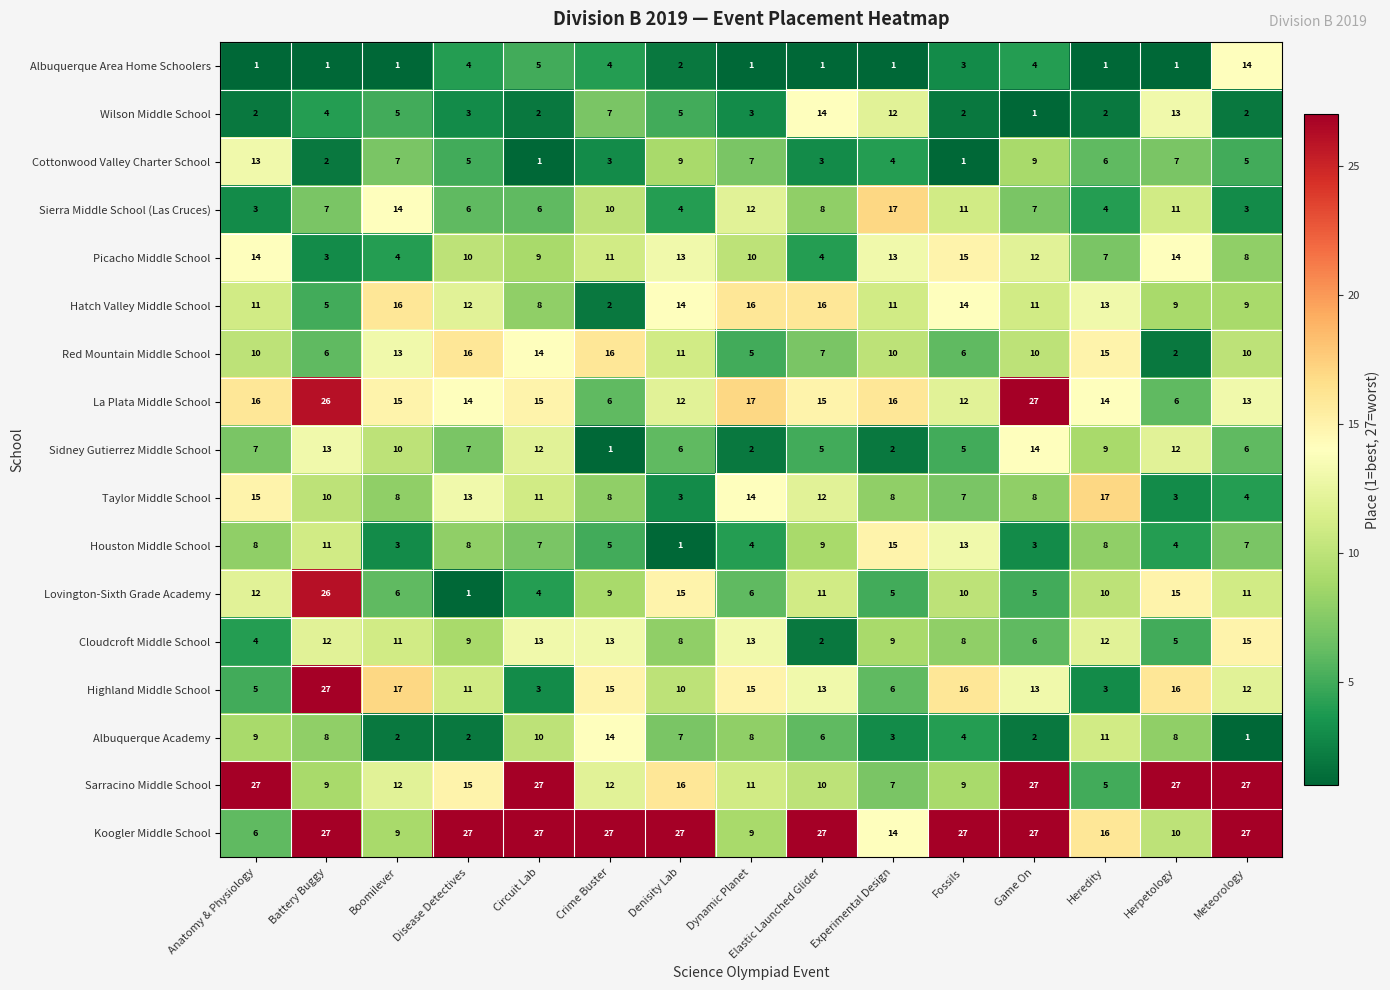

At how many categories does at least one series exceed 10?

15